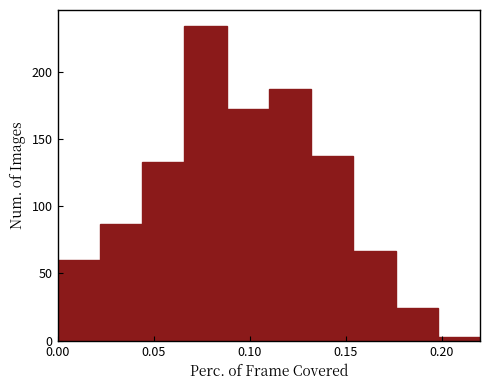

Over which range of the x-axis is the bar tallest?

0.066 to 0.088